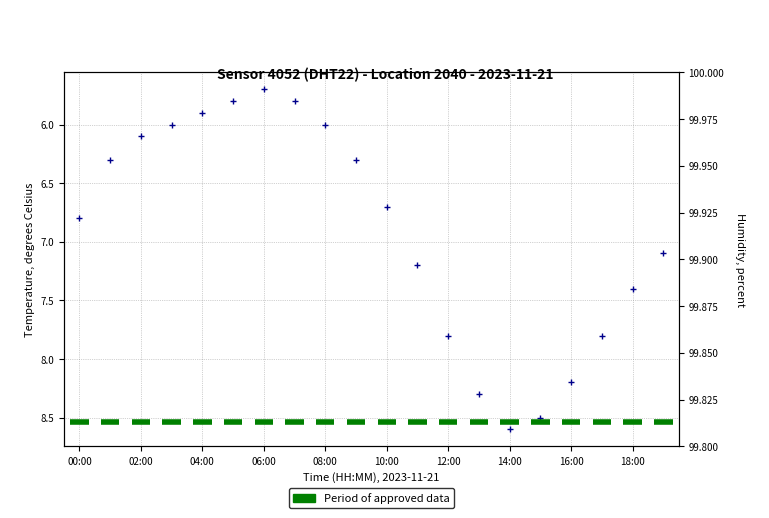

What value does the data have at 14:00?

8.6